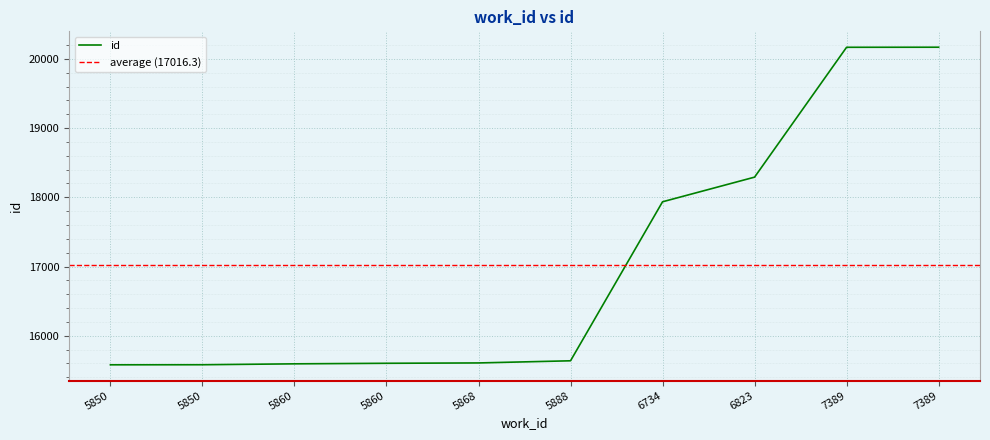

Which has a higher value, 5860 or 7389?

7389